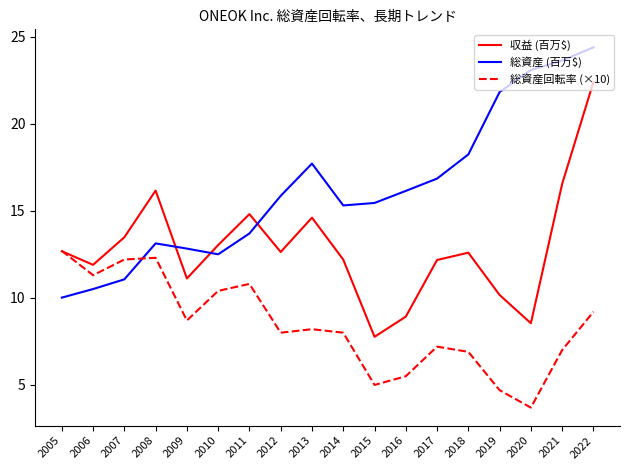

What is the approximate value of 総資産 (百万$) at 2005?

10.0